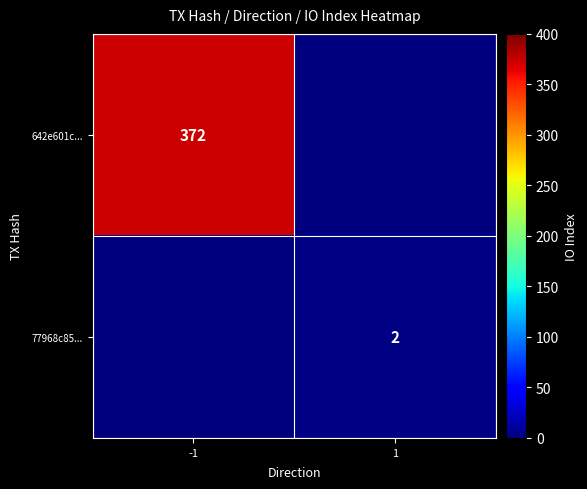

True or false: 642e601c... has a value of 564 at -1.

False